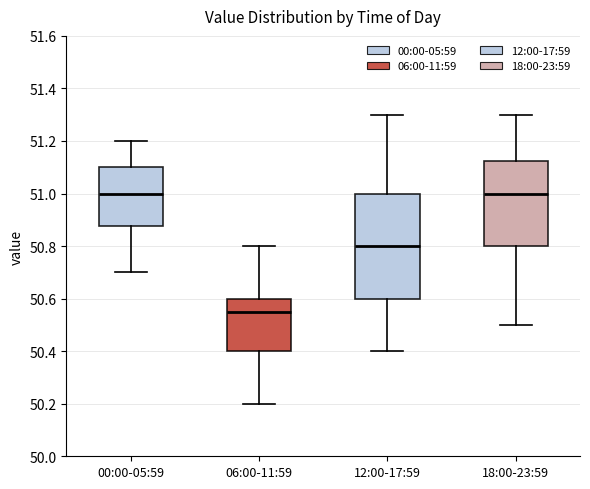

Where does the lower whisker of the box for 18:00-23:59 end on the y-axis? The values are not printed on the chart, so give them approximately, as read against the axis.

50.50